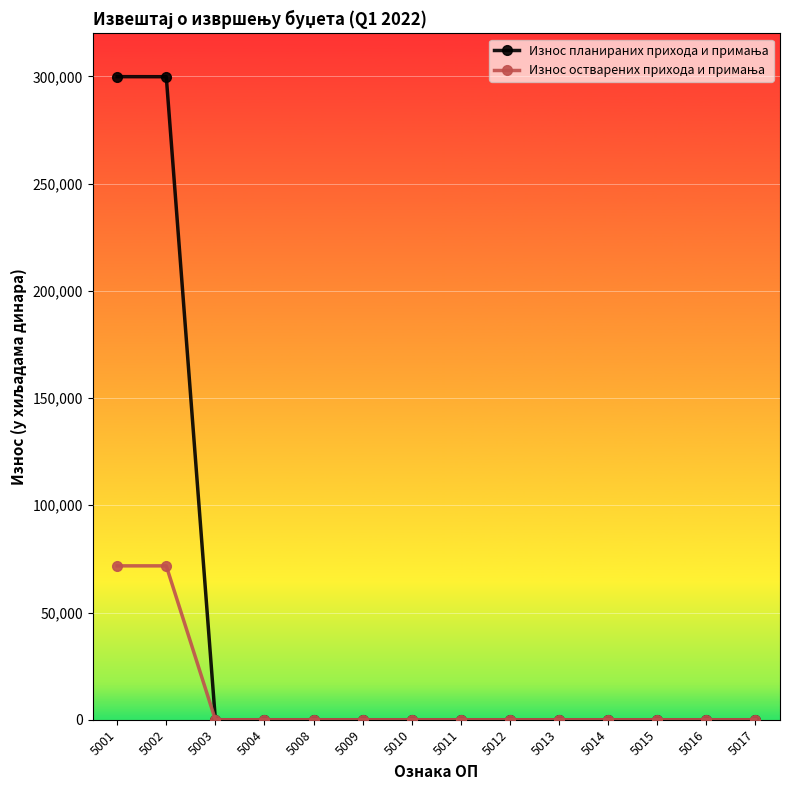

Does the chart have visible grid lines?

Yes